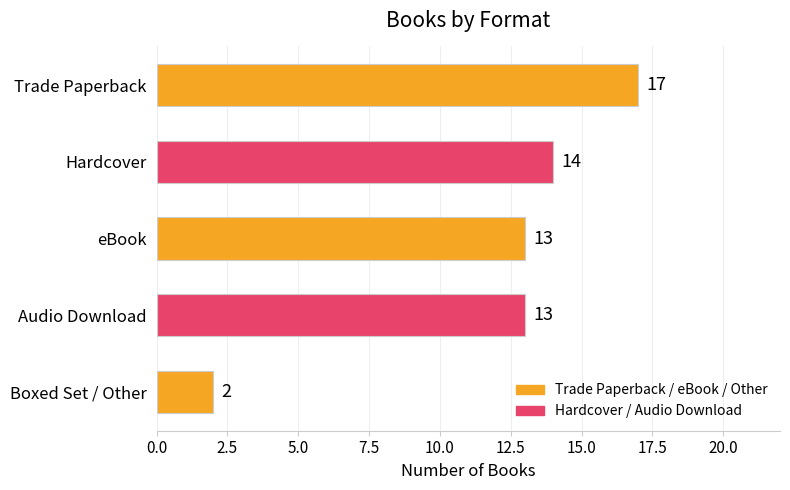

True or false: the data shows 13 at Audio Download.

True